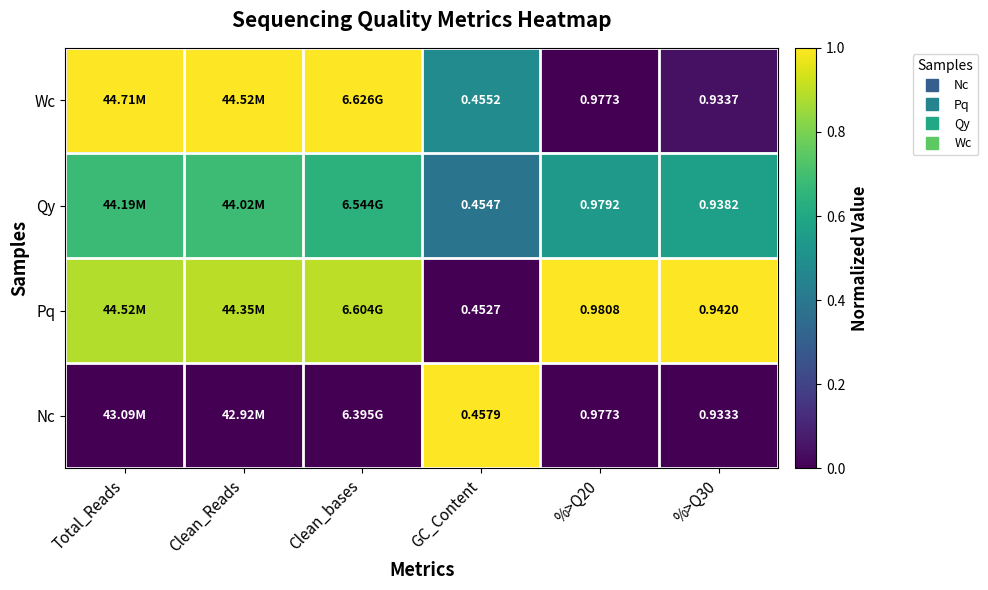

What is the sum of the Qy values at Clean_bases and %>Q20?

1.2